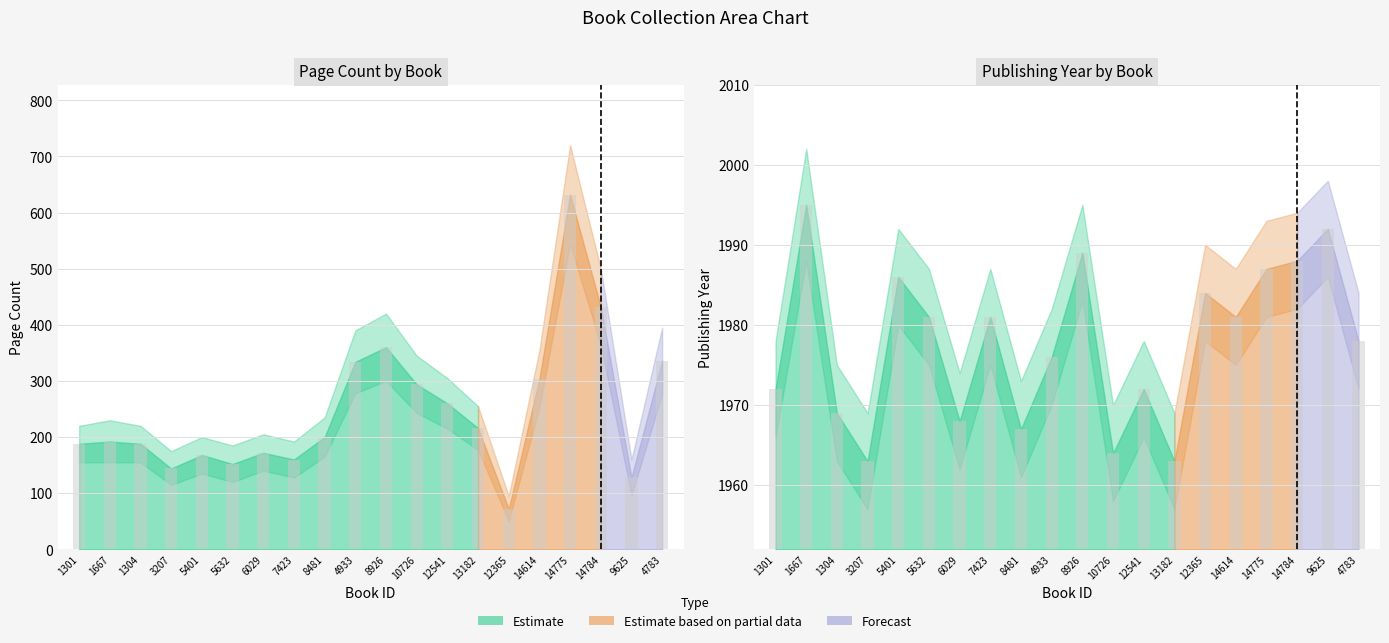

What is the difference between the maximum and minimum values in the publishingYear series?

32